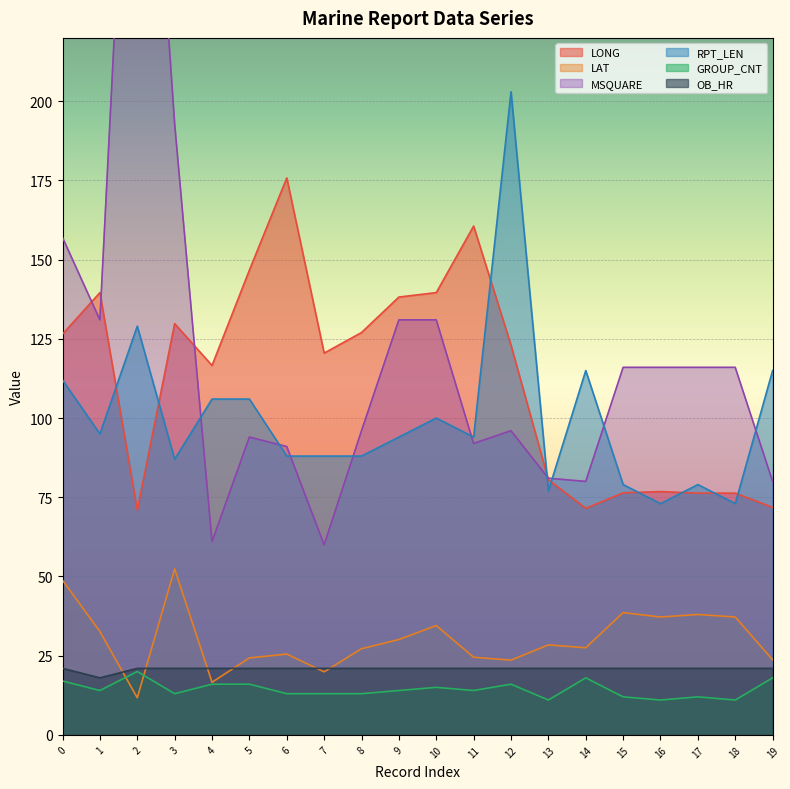

Does the chart display data point markers on the line(s)?

No